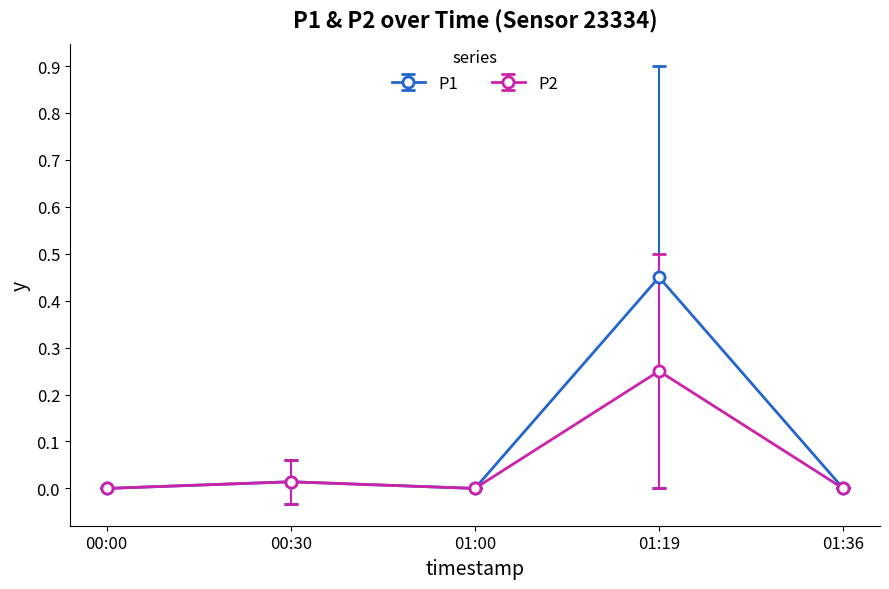

Rank the series by their average value, from lowest to highest.

P2, P1